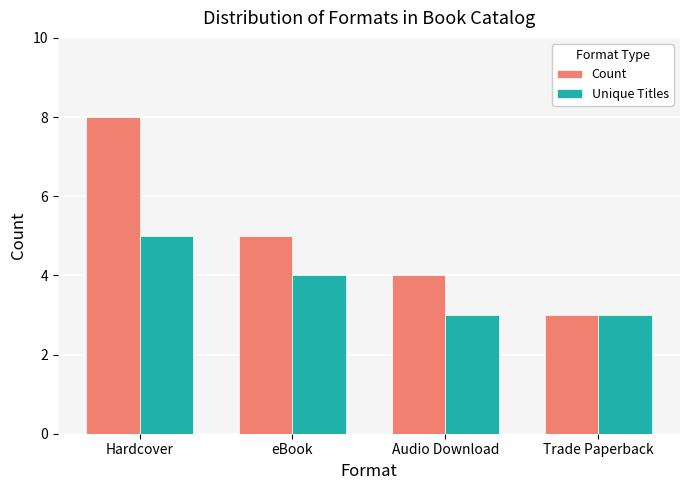

Read the Unique Titles value at Trade Paperback.

3